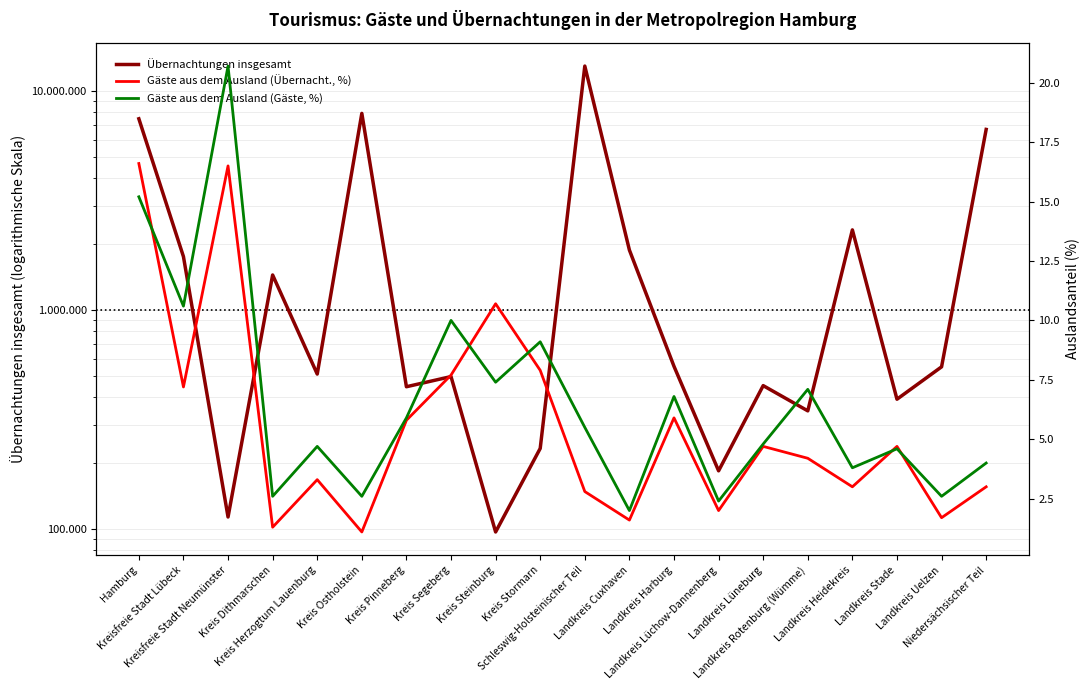

Does the chart have visible grid lines?

Yes